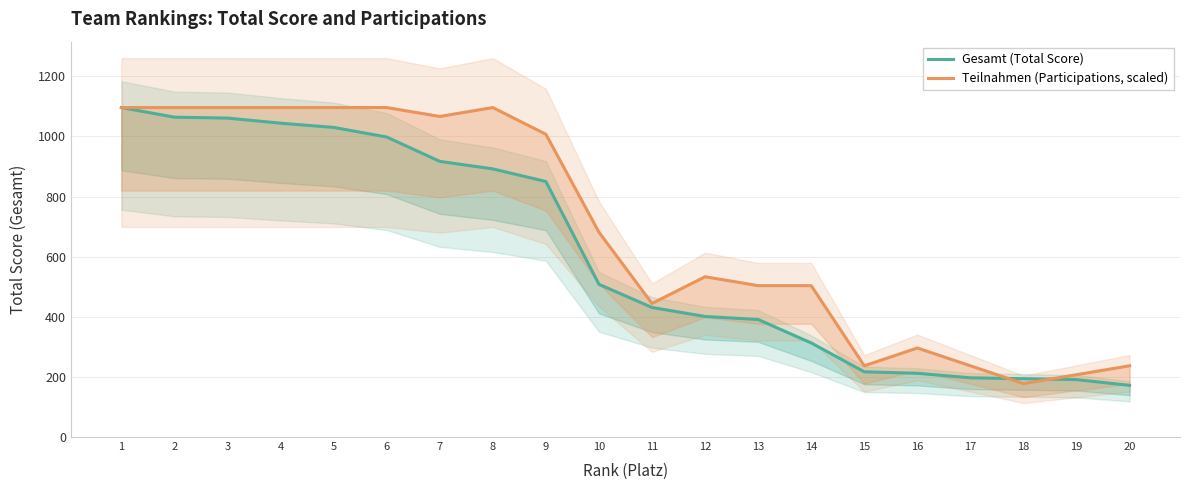

How many times do Teilnahmen (Participations, scaled) and Gesamt (Total Score) cross each other?

2